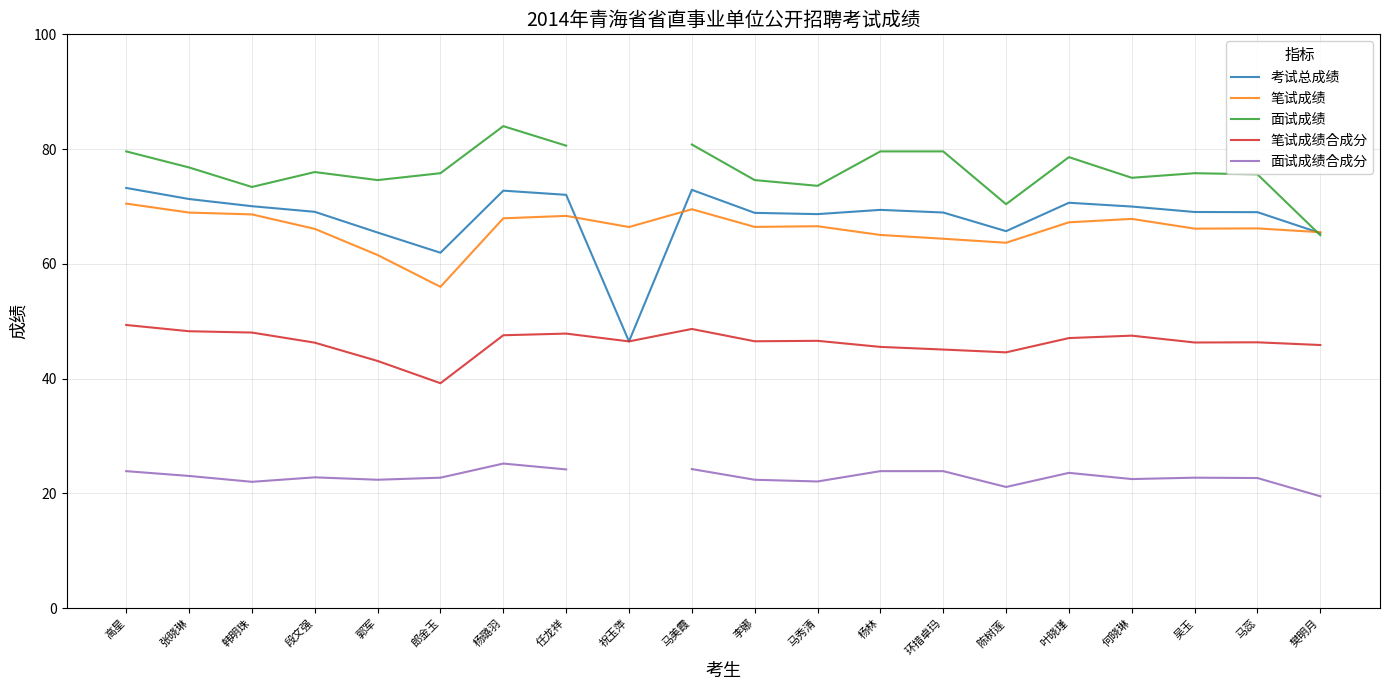

What is the difference between the highest and lowest values at 何晓琳?

52.5